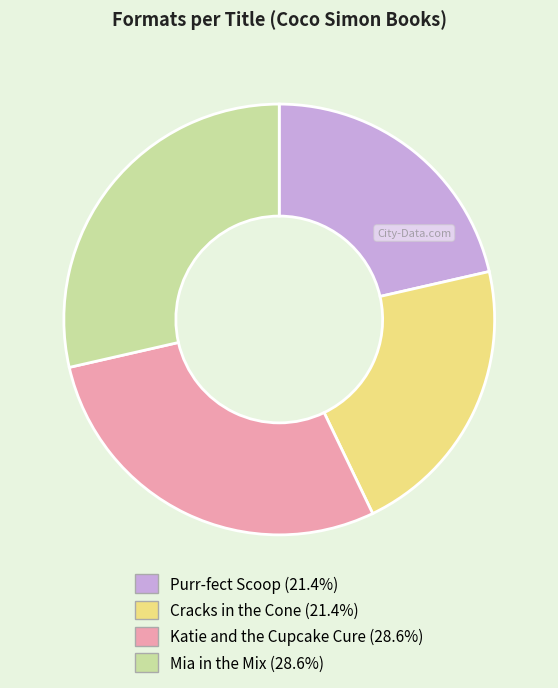

What is the ratio of the value at Cracks in the Cone to the value at Purr-fect Scoop?

1.0